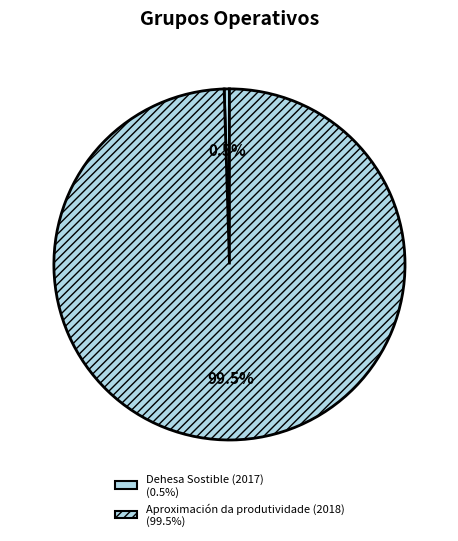

Does Dehesa Sostible (2017) account for over 50% of the chart?

No